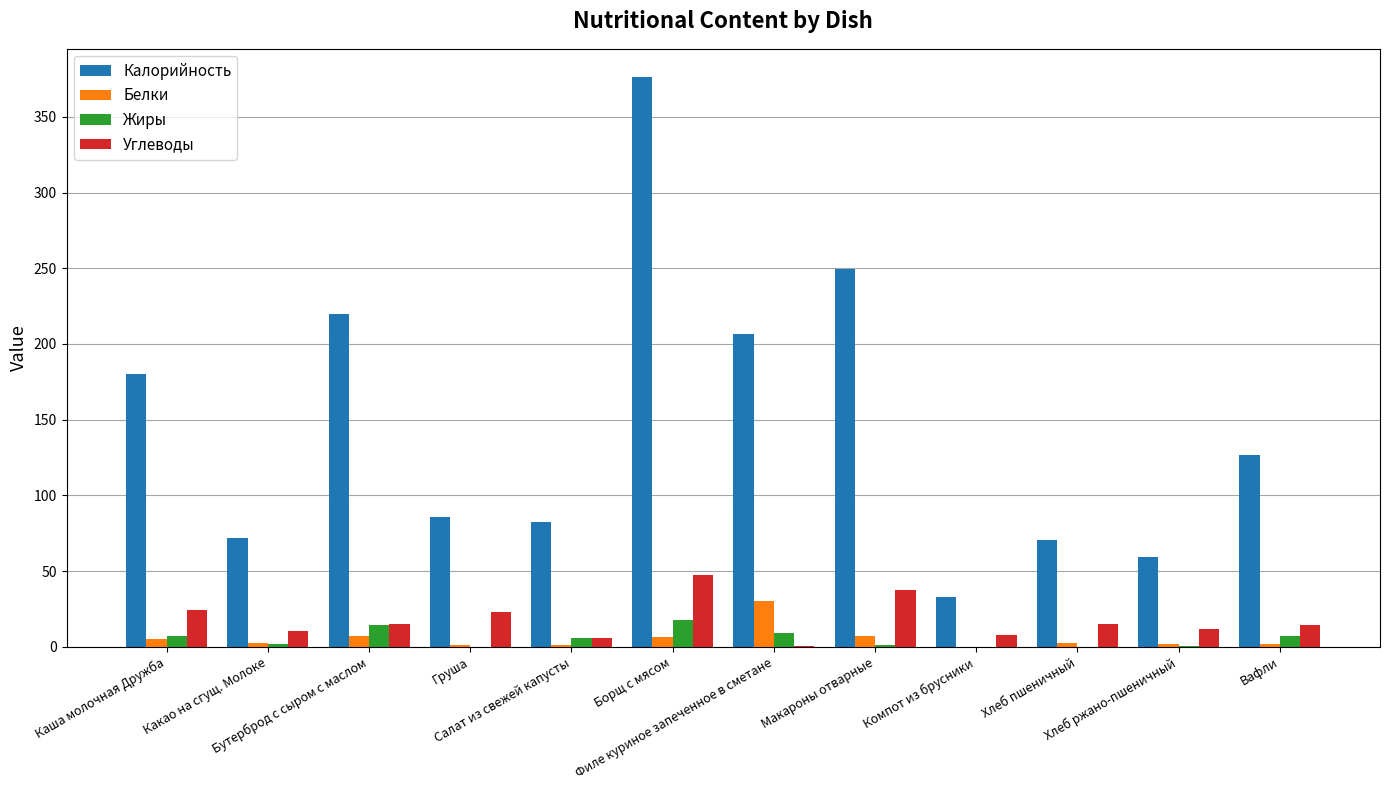

Which series has the largest total across all categories?

Калорийность